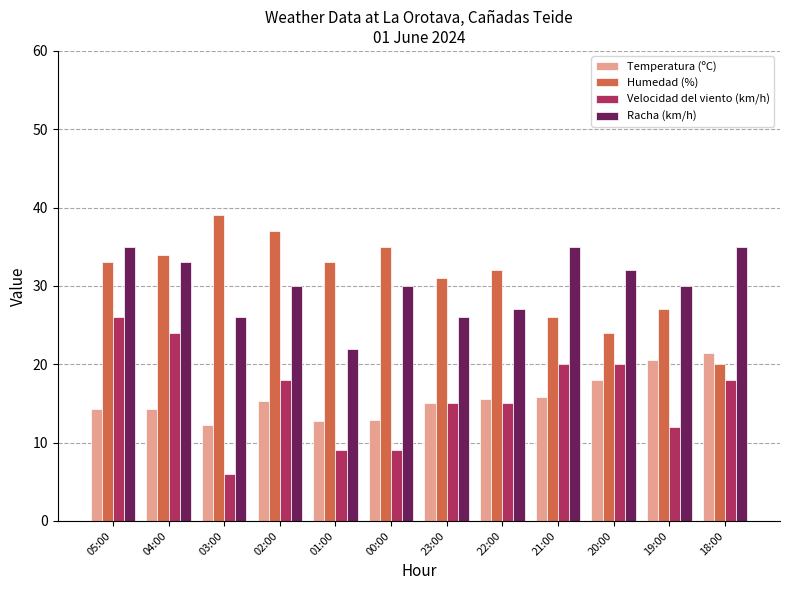

The Temperatura (ºC) series shows 20.5 at 19:00. True or false?

True